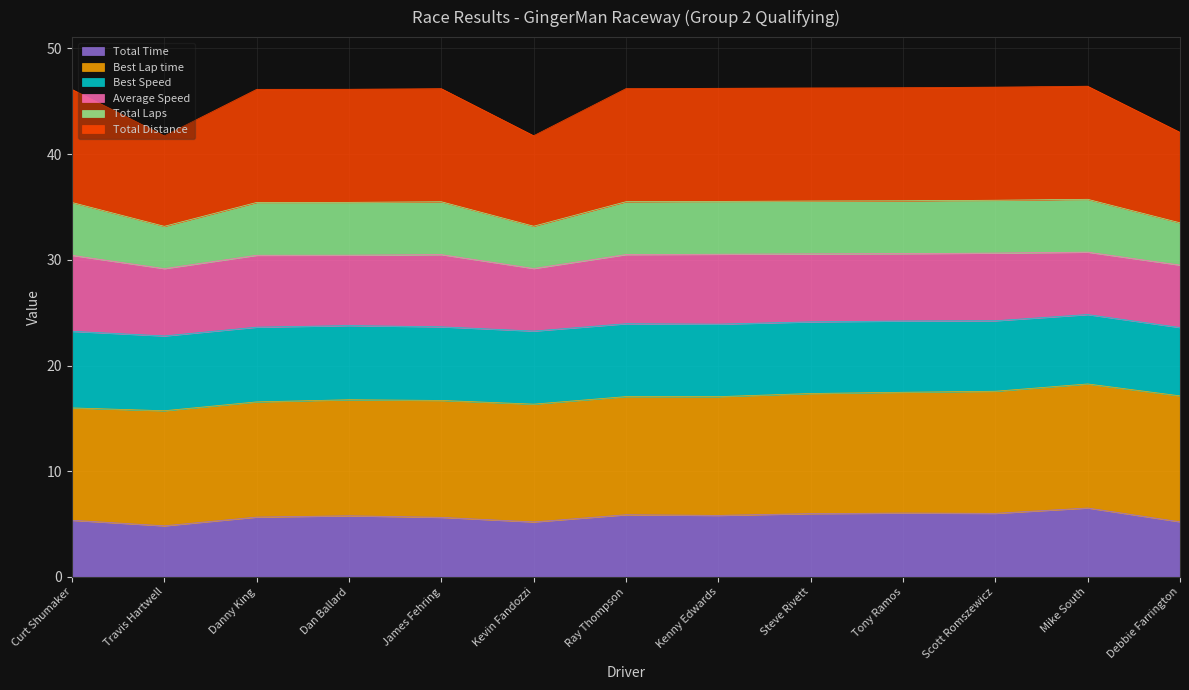

True or false: Total Distance has more than 0 points higher than both neighbors.

True